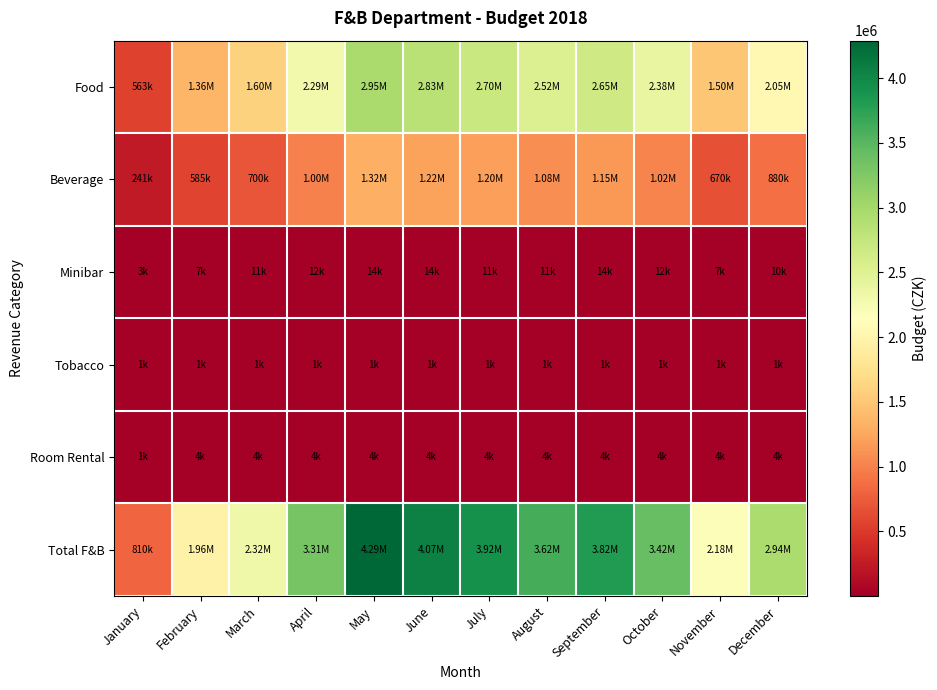

What is the difference between the highest and lowest values at August?

3615000